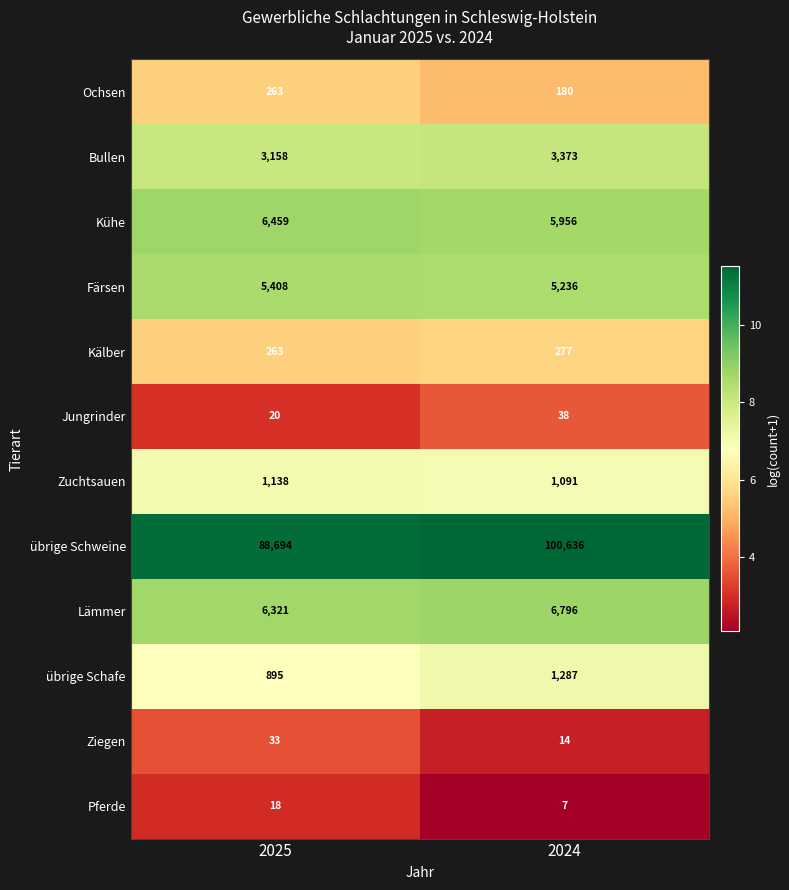

What is the difference between the highest and lowest values at 2024?

100629